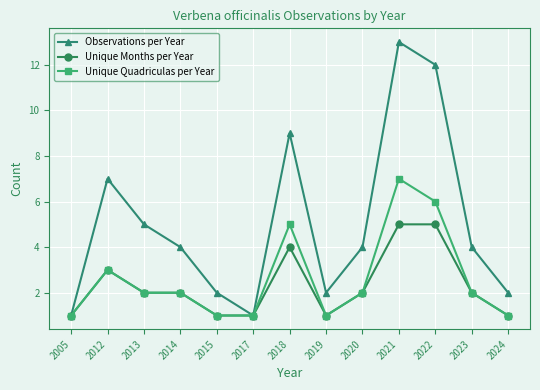

What value does the Observations per Year series have at 2017?

1